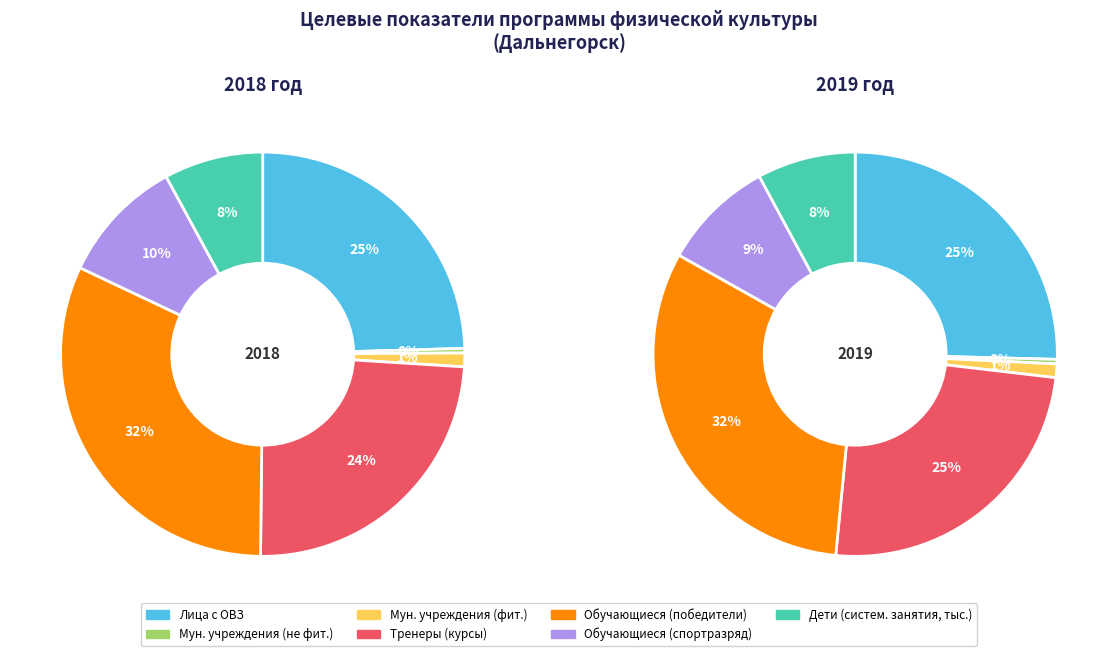

Is it true that 3 is 24% of the pie?

True